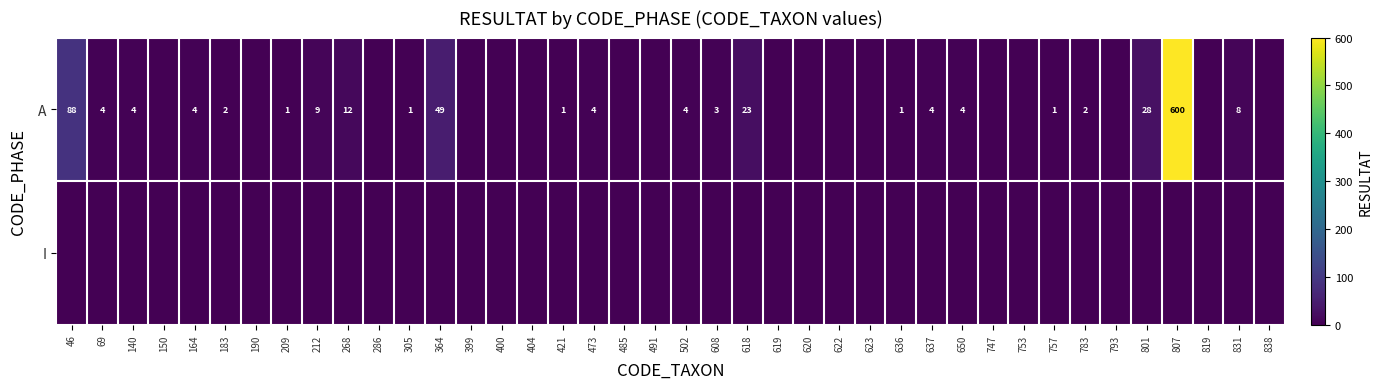

What is the total value across all series at 637?

4